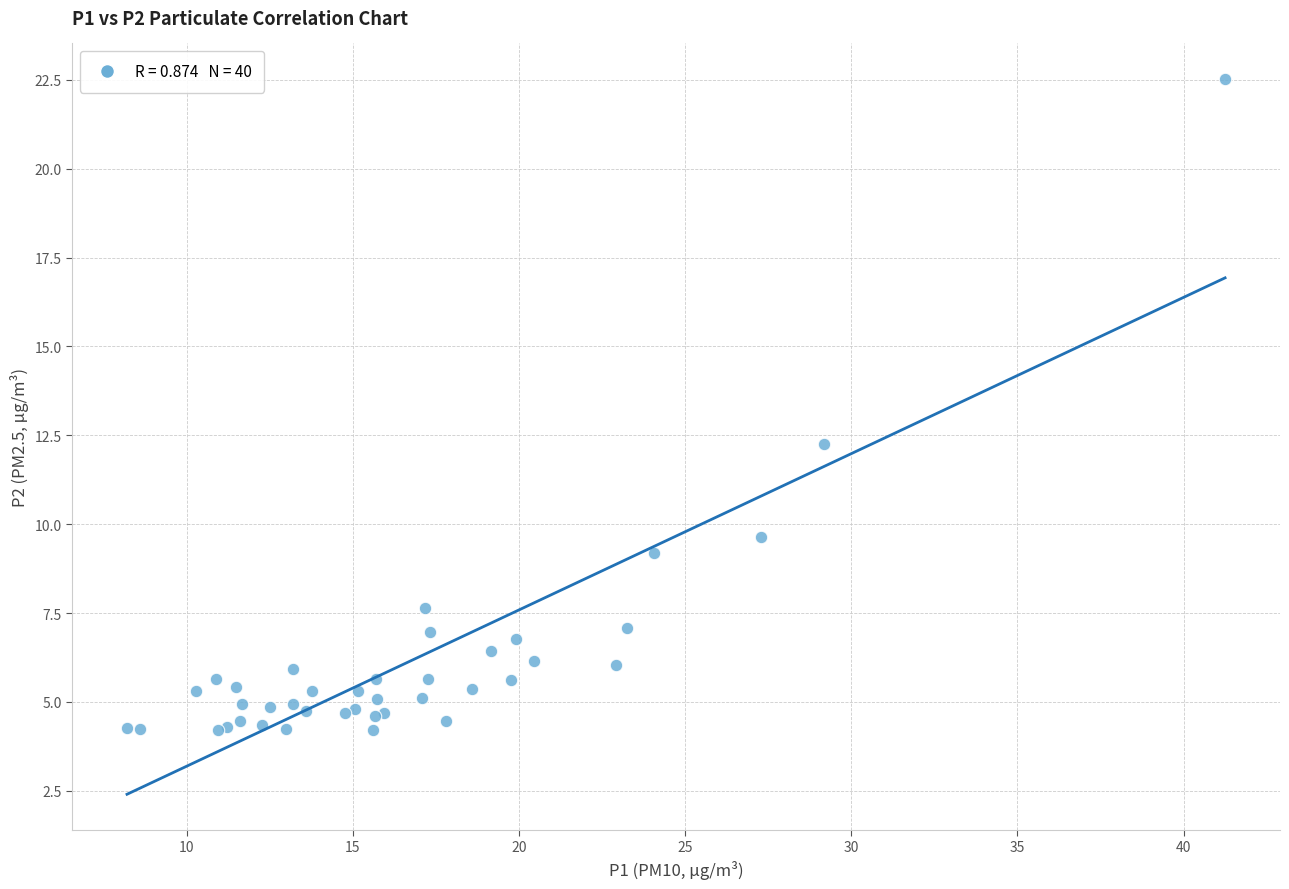

What Y value in the scatter plot is closest to 13?

12.3